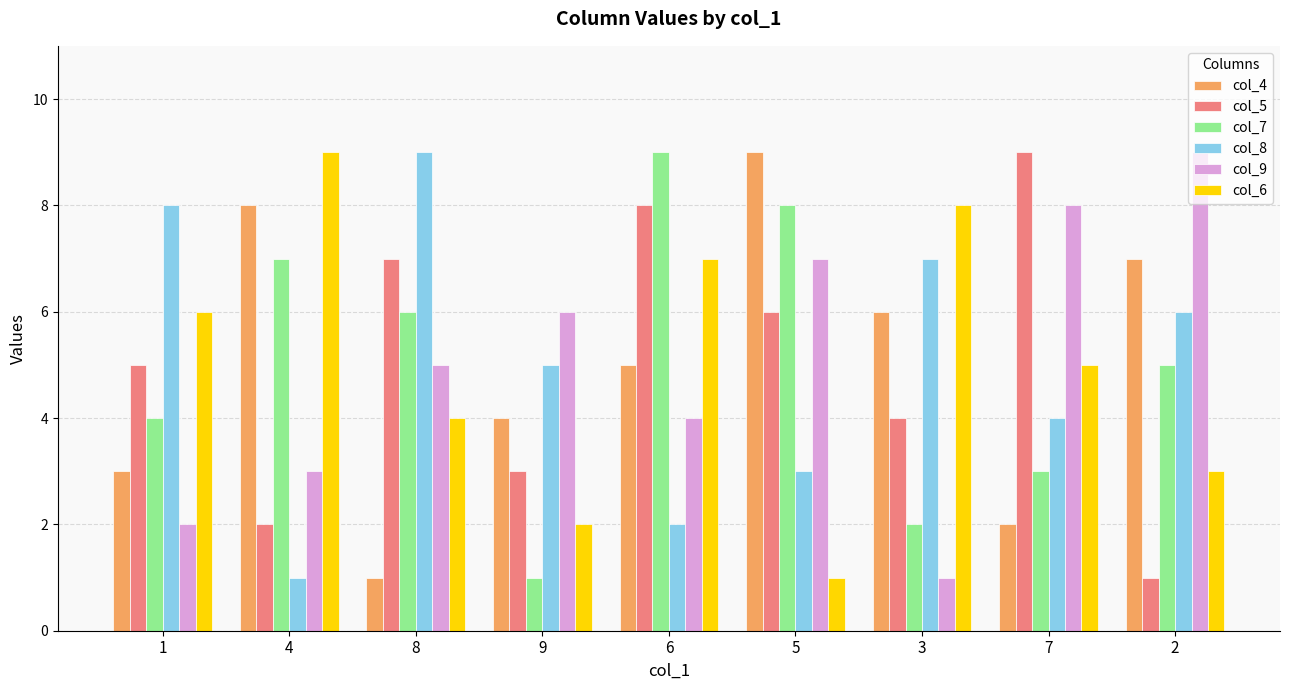

The value of col_9 at 9 is 4. True or false?

False